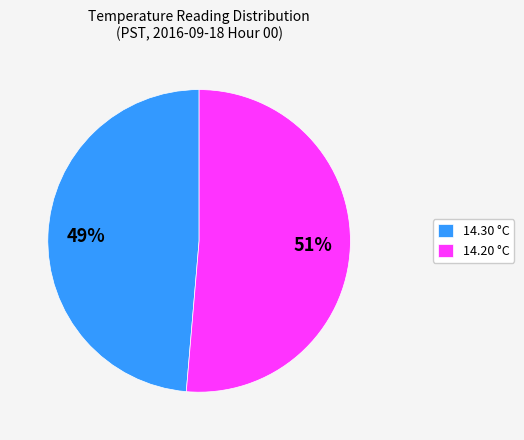

True or false: 14.20 °C accounts for 58% of the total.

False